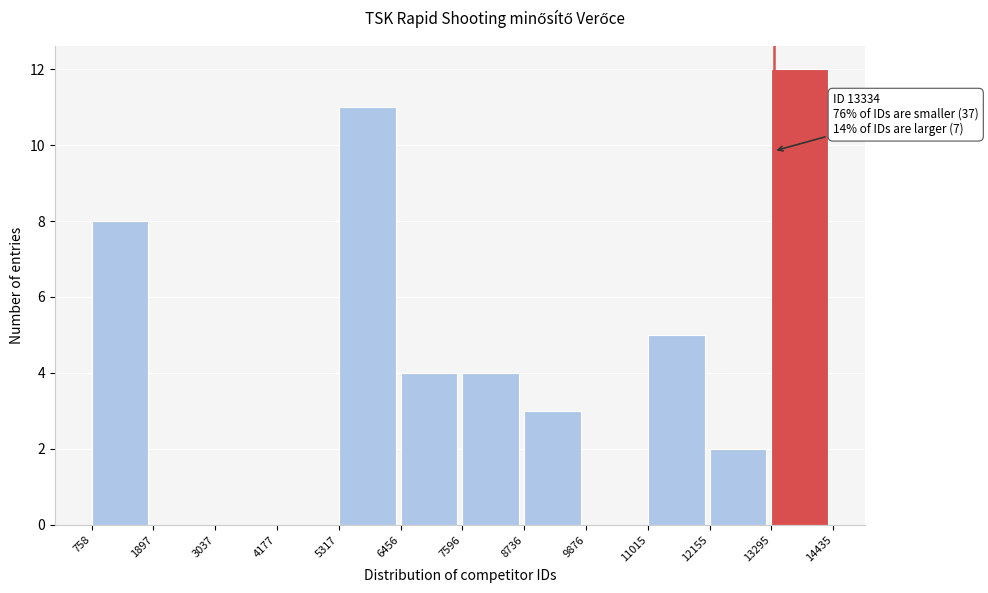

Which range on the x-axis has the tallest bar?

13295 to 14435